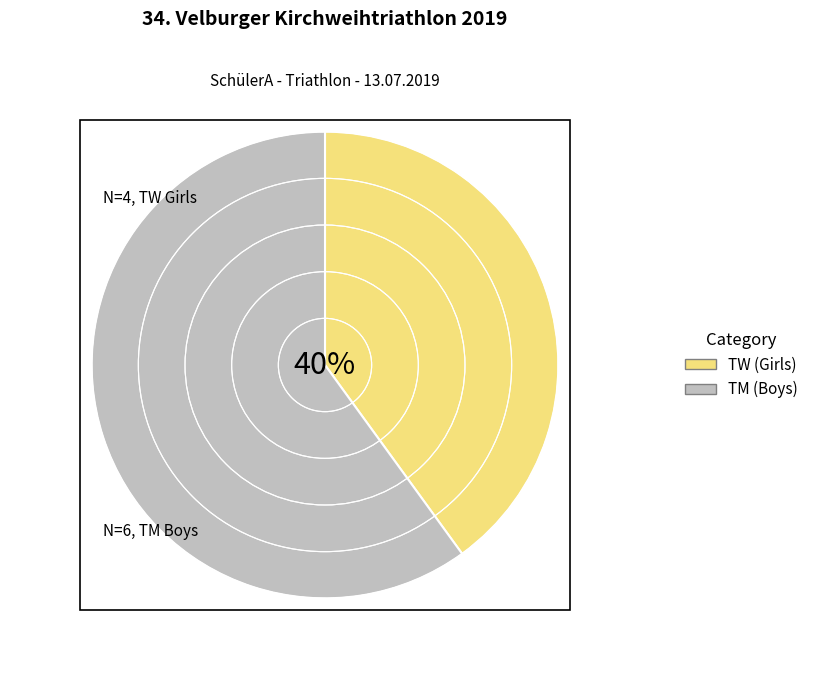

Count the number of slices in the pie.

2